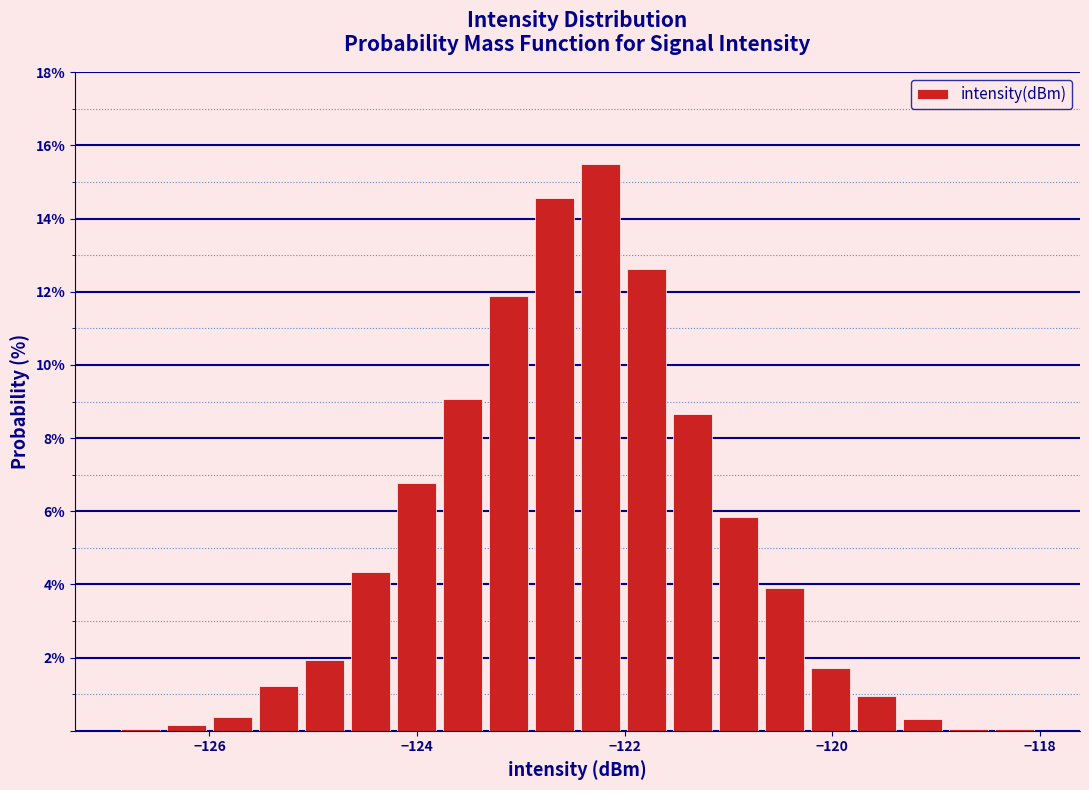

Around what value on the x-axis is the tallest bar? Give the approximate position of its centre, as read against the axis.

-122.2